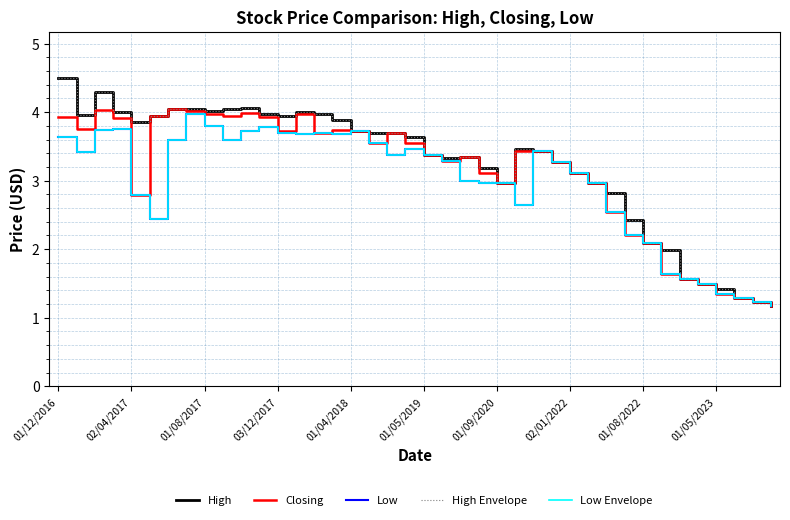

At how many categories does at least one series exceed 2?

33